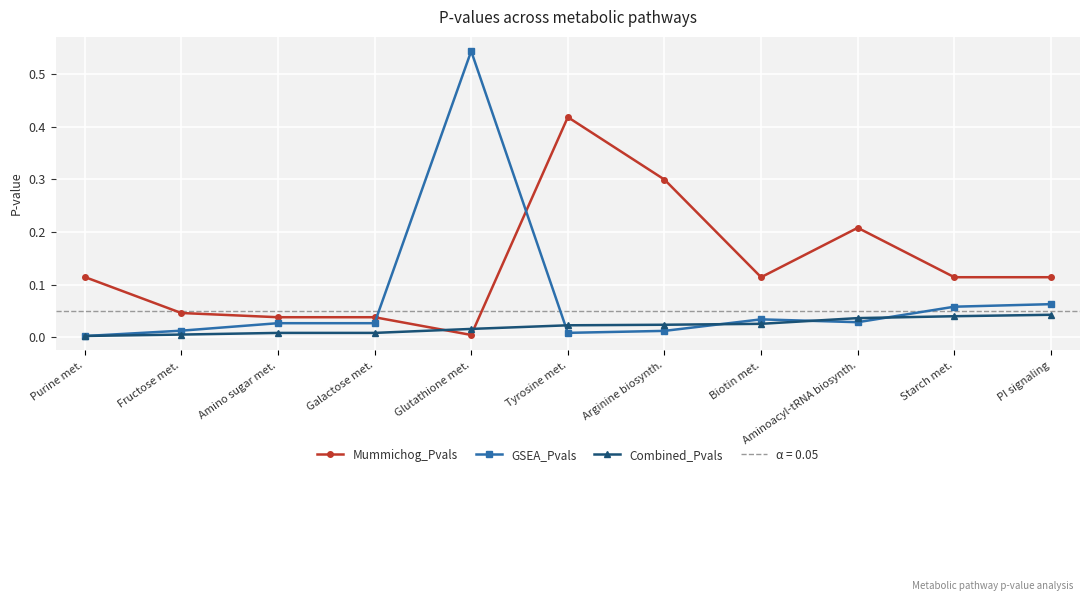

Which category has the highest value in the Mummichog_Pvals series?

Tyrosine met.